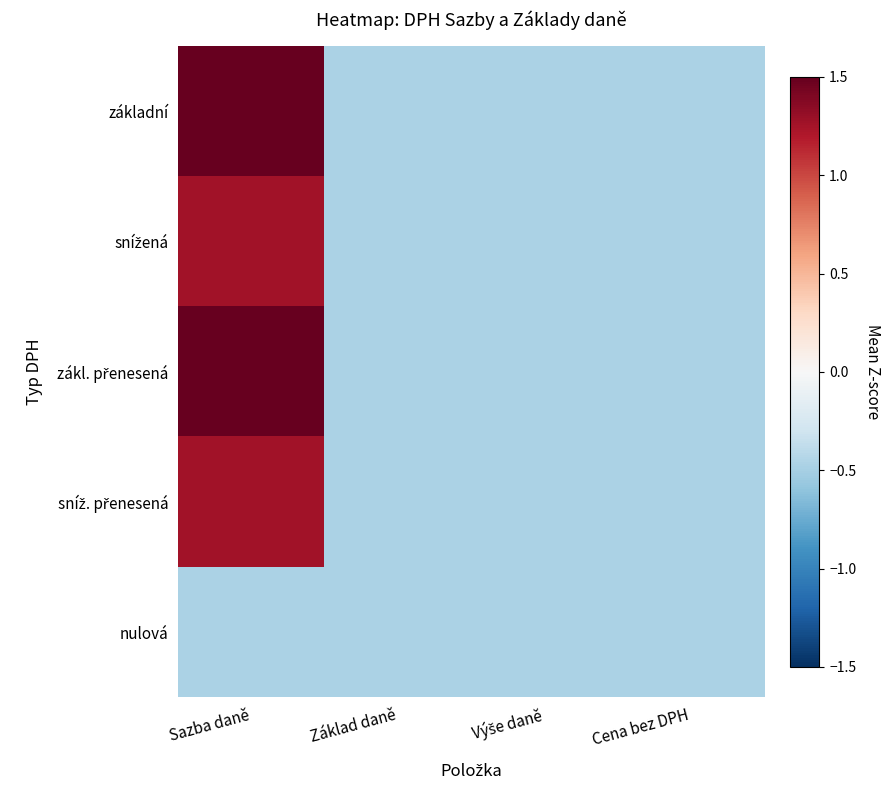

What is the total value across all series at Výše daně?

-2.4